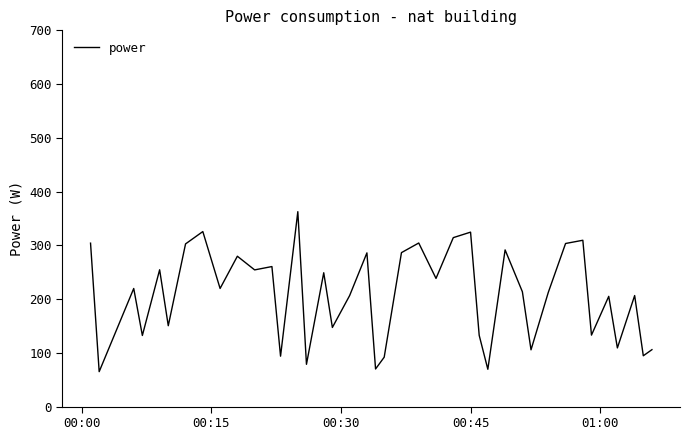

What is the greatest value displayed?

362.6